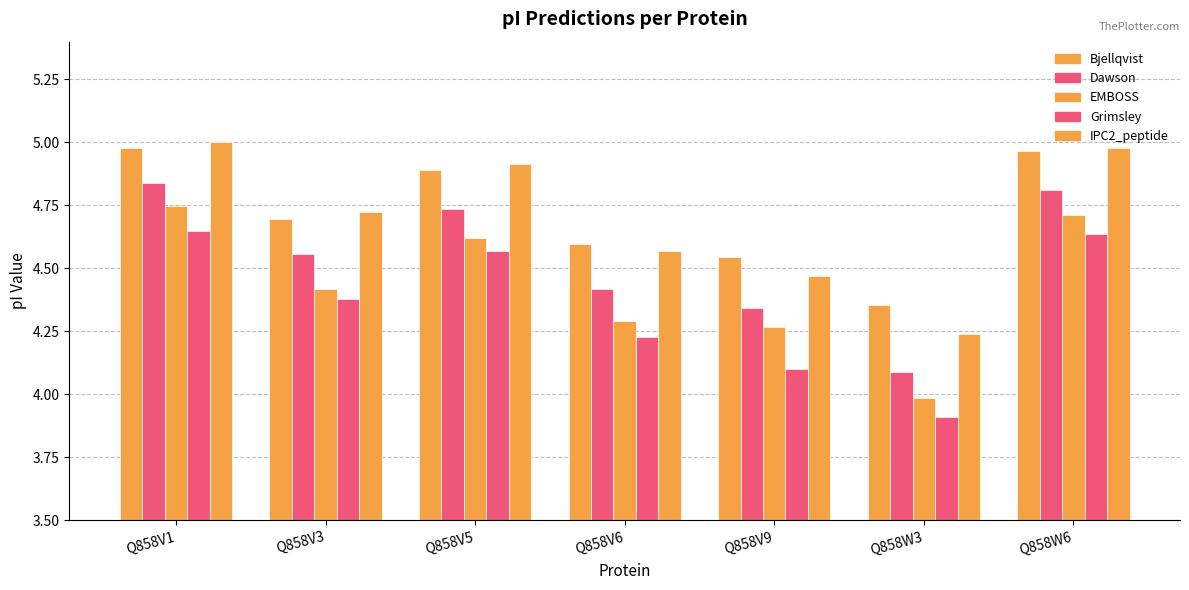

How many groups of bars are there?

7